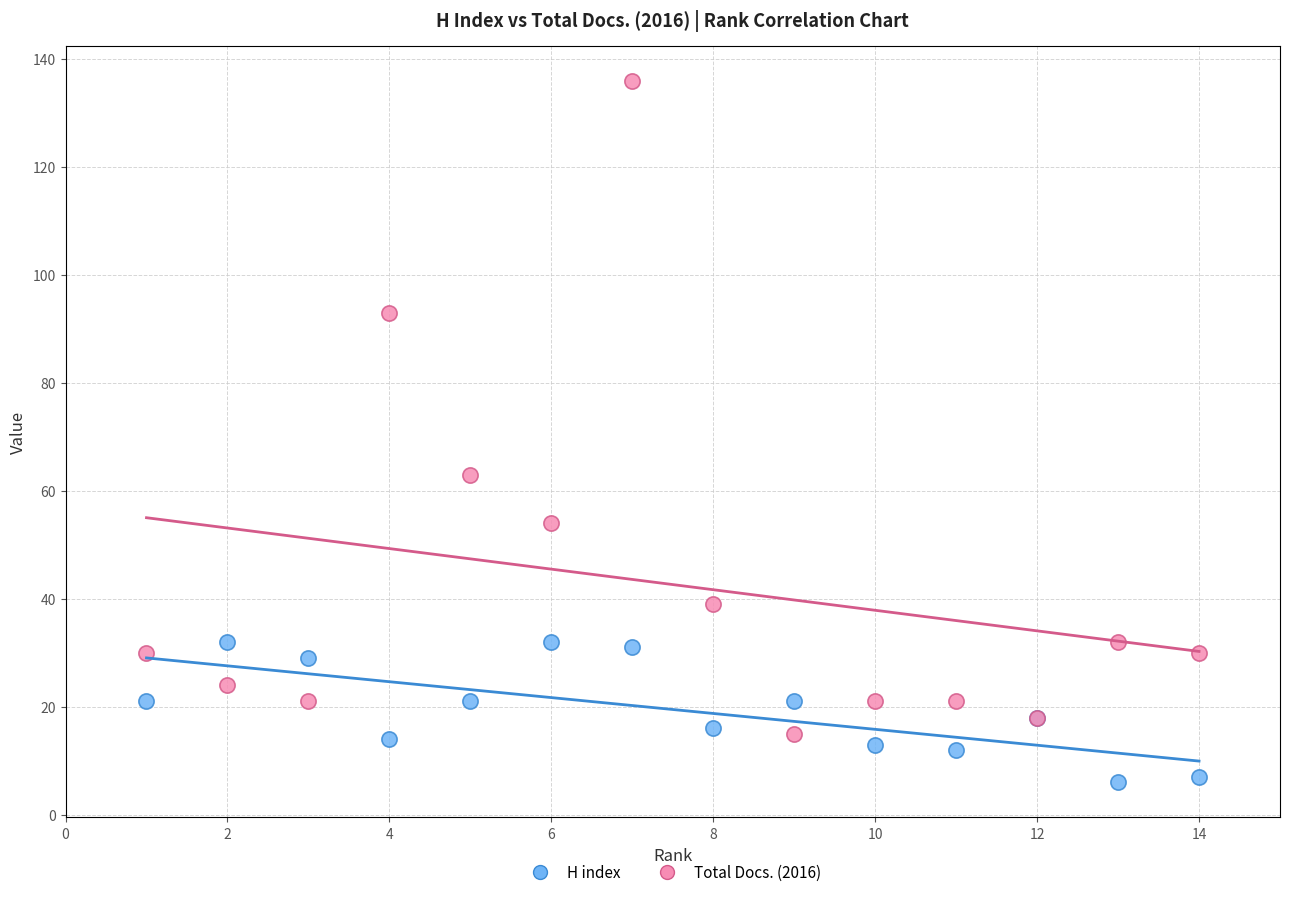

What are all the series names shown in the legend?

H index, Total Docs. (2016)